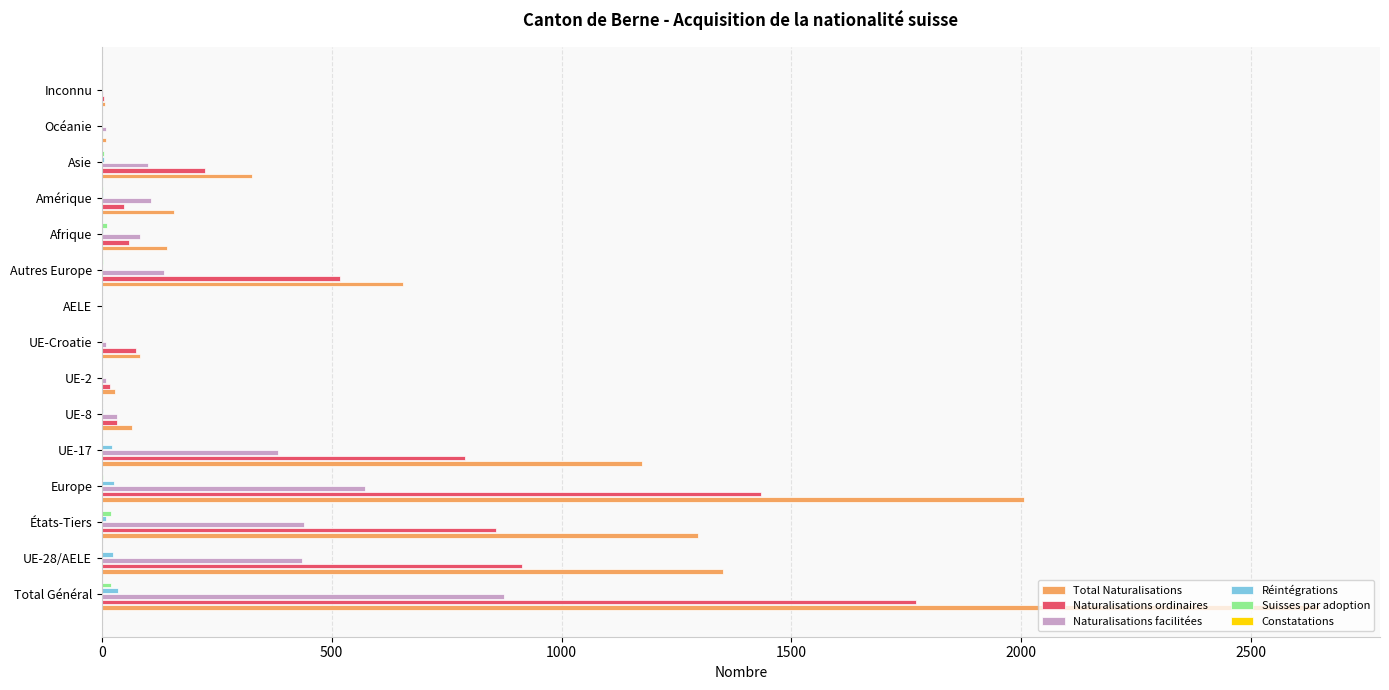

At which label does Naturalisations ordinaires reach its peak?

Total Général